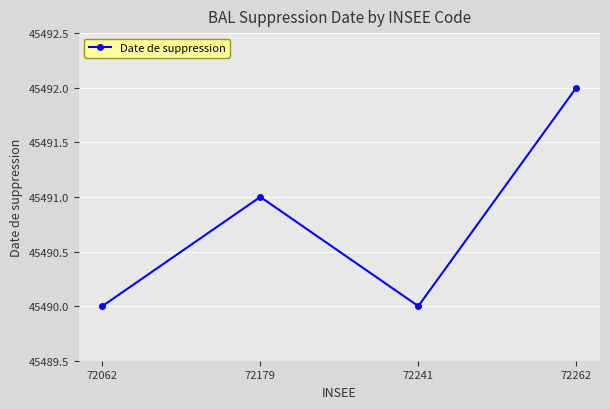

Where is the first local minimum?

72241